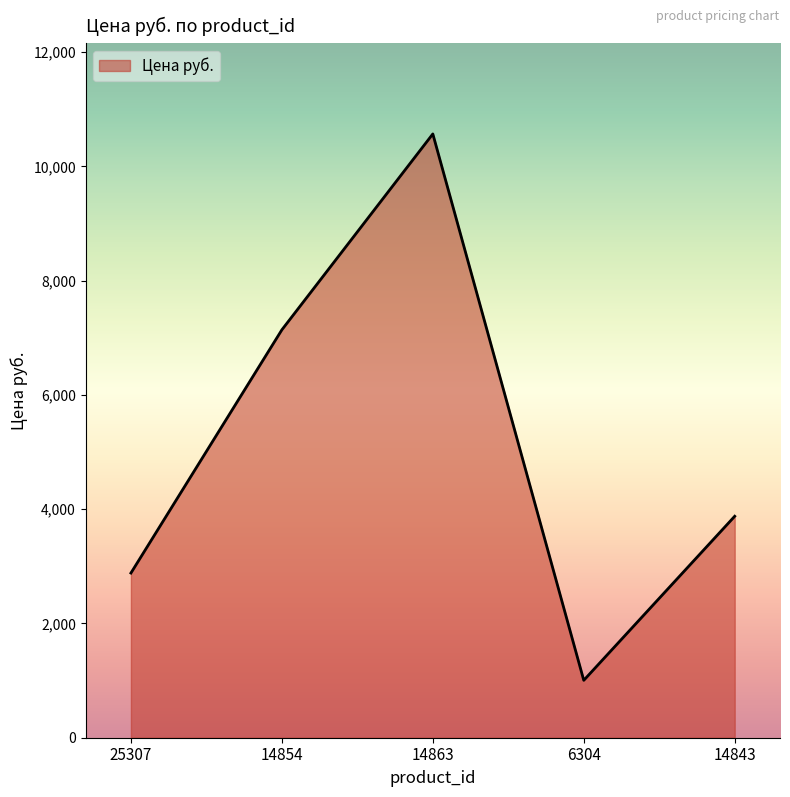

At which category does the chart reach its minimum across all series?

6304